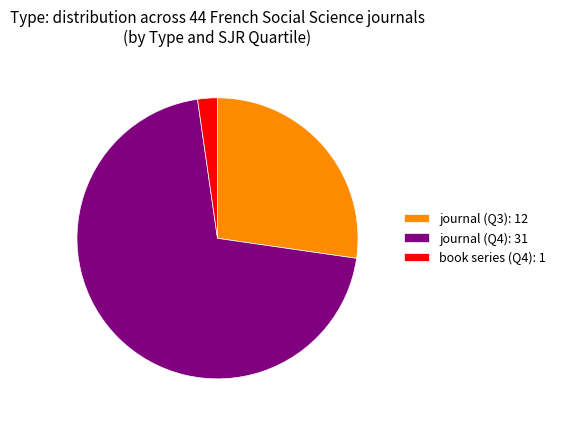

Rank the categories by value from highest to lowest.

journal (Q4): 31, journal (Q3): 12, book series (Q4): 1